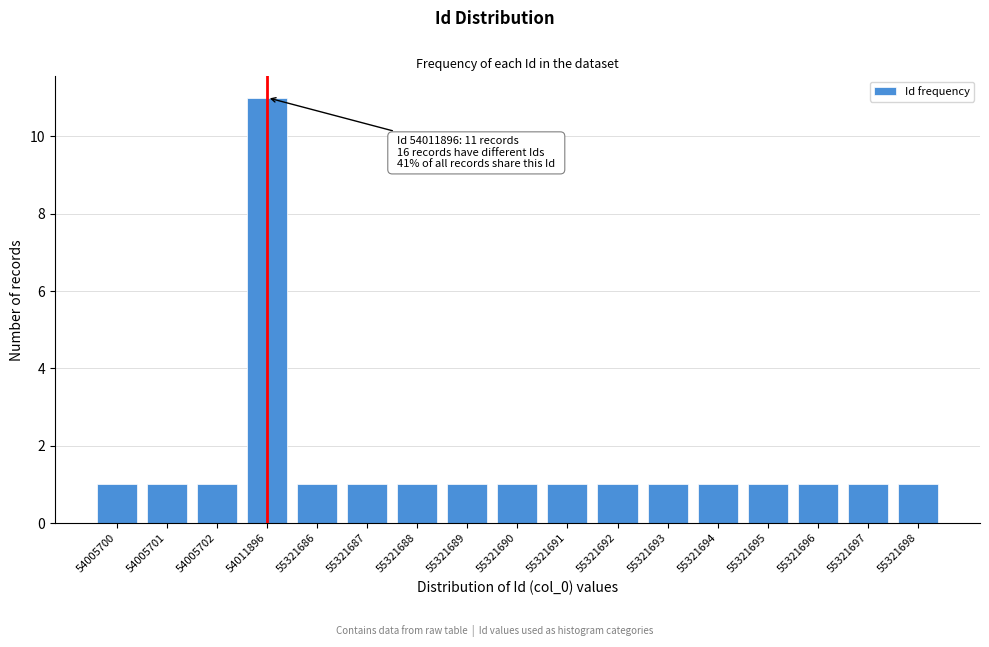

Reading right to left, what are all the values shown in this chart?

55321698=1	55321697=1	55321696=1	55321695=1	55321694=1	55321693=1	55321692=1	55321691=1	55321690=1	55321689=1	55321688=1	55321687=1	55321686=1	54011896=11	54005702=1	54005701=1	54005700=1